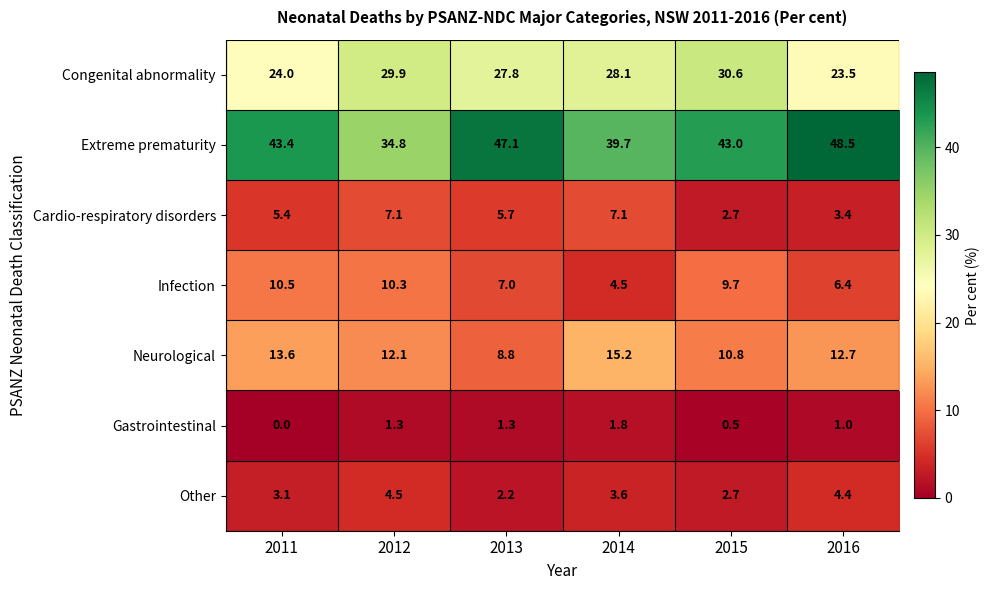

Which category has the highest value across all series?

2016